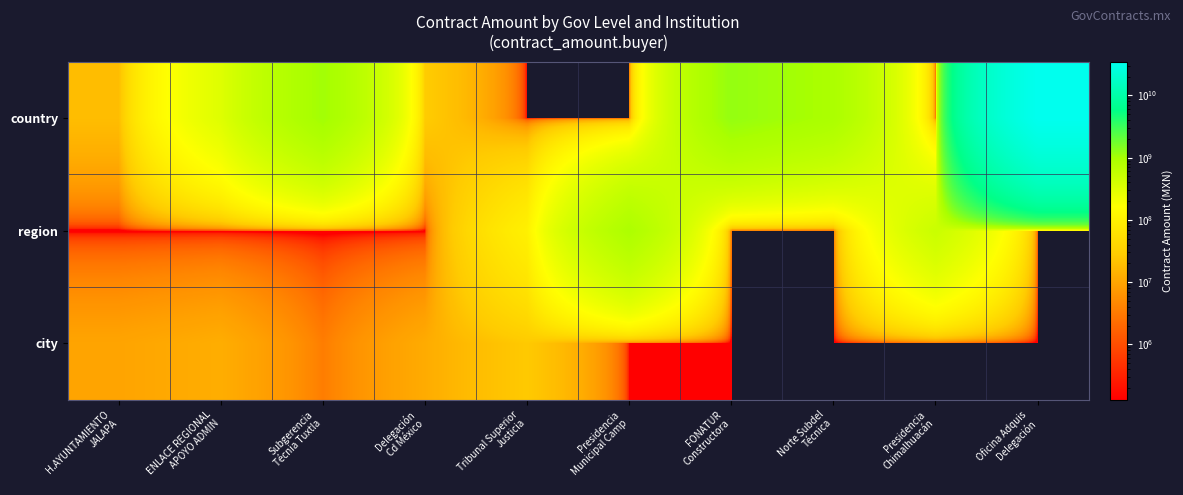

What is the total value across all series at FONATUR
Constructora?

1214282972.9